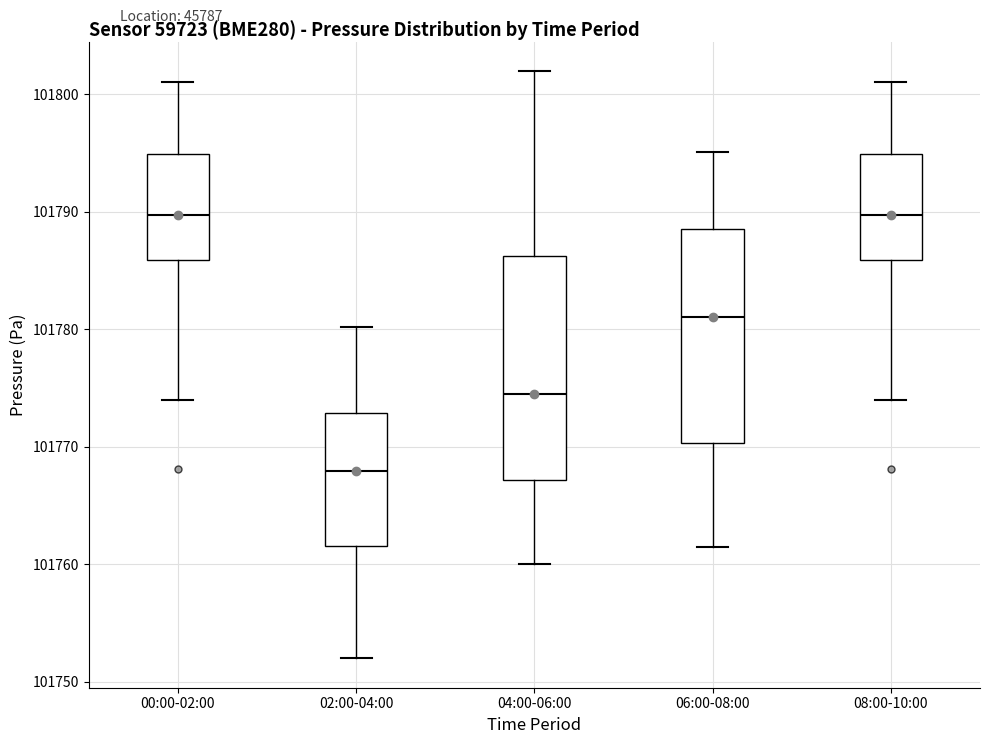

Where does the upper whisker of the box for 02:00-04:00 end on the y-axis? The values are not printed on the chart, so give them approximately, as read against the axis.

101780